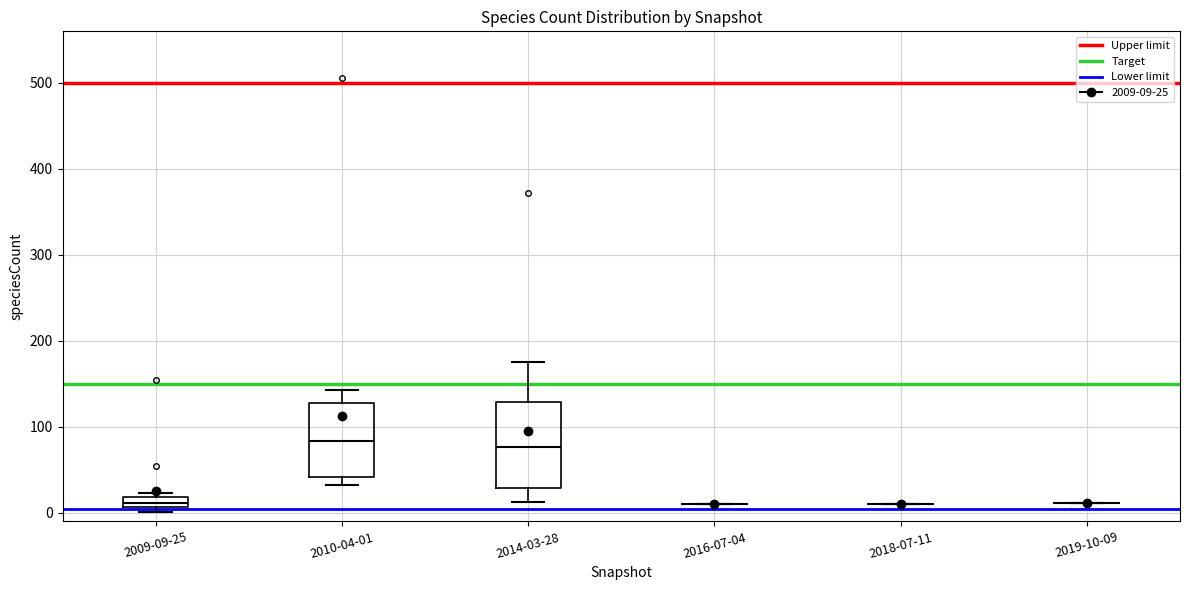

Where is the lower edge of the box for 2010-04-01 on the y-axis? The values are not printed on the chart, so give them approximately, as read against the axis.

40